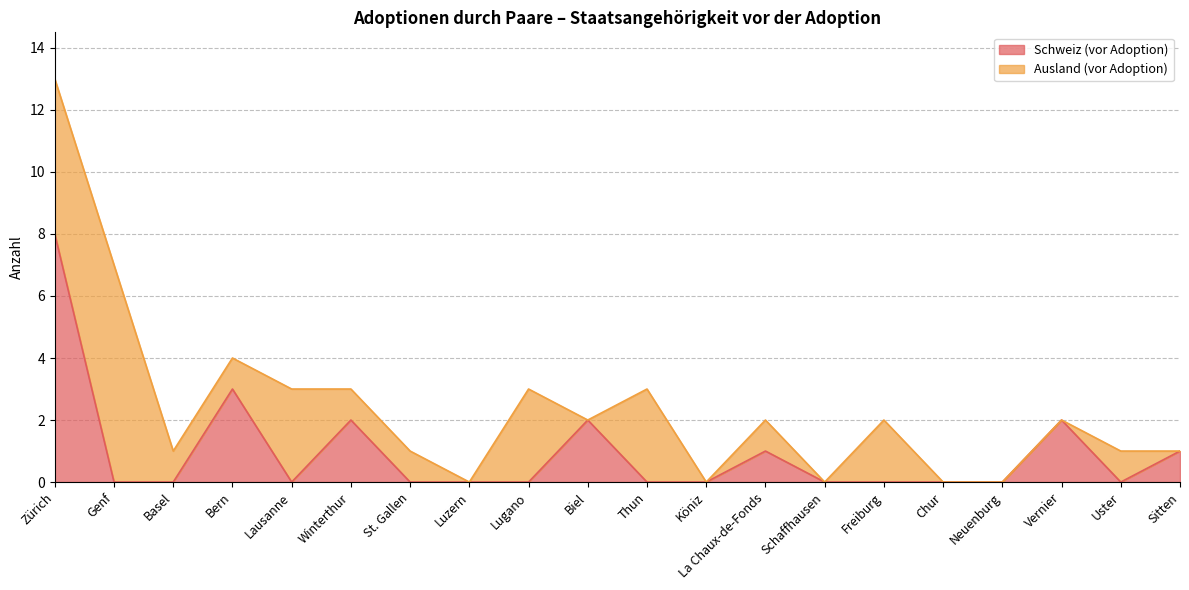

Count the number of categories in the chart.

20